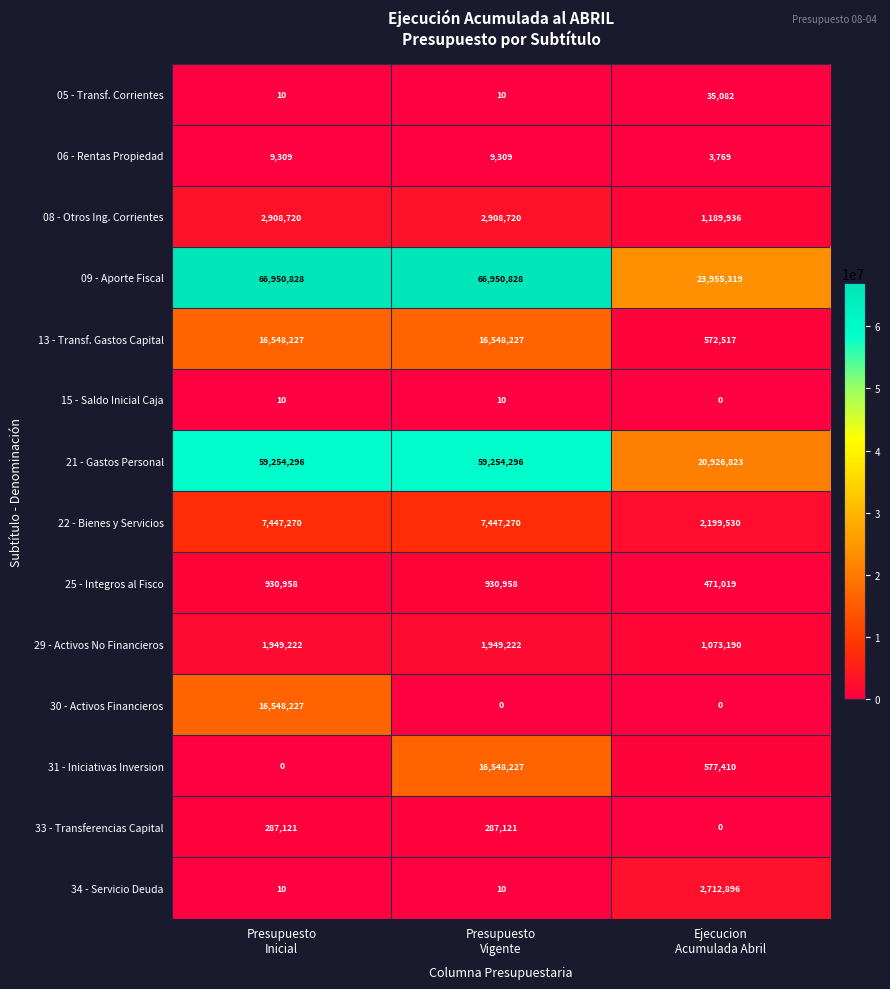

What is the average value of the 15 - Saldo Inicial Caja series?

7